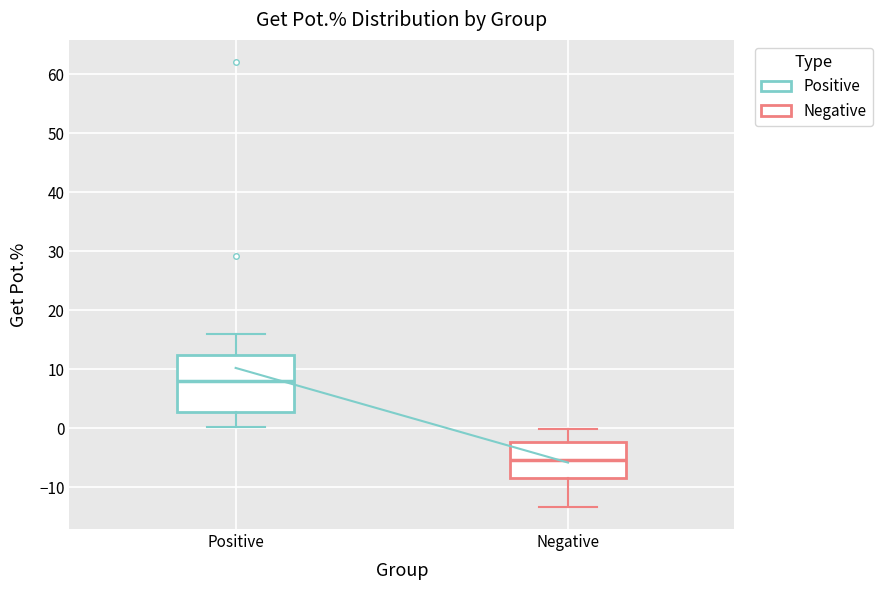

Reading left to right, read every box against the y-axis: the position of its median line, the range the box covers, and the ends of its whiskers. The values are not printed on the chart, so give them approximately, as read against the axis.

Positive: median 8, box 3 to 12, whiskers 0 to 16
Negative: median -5, box -8 to -2, whiskers -13 to 0